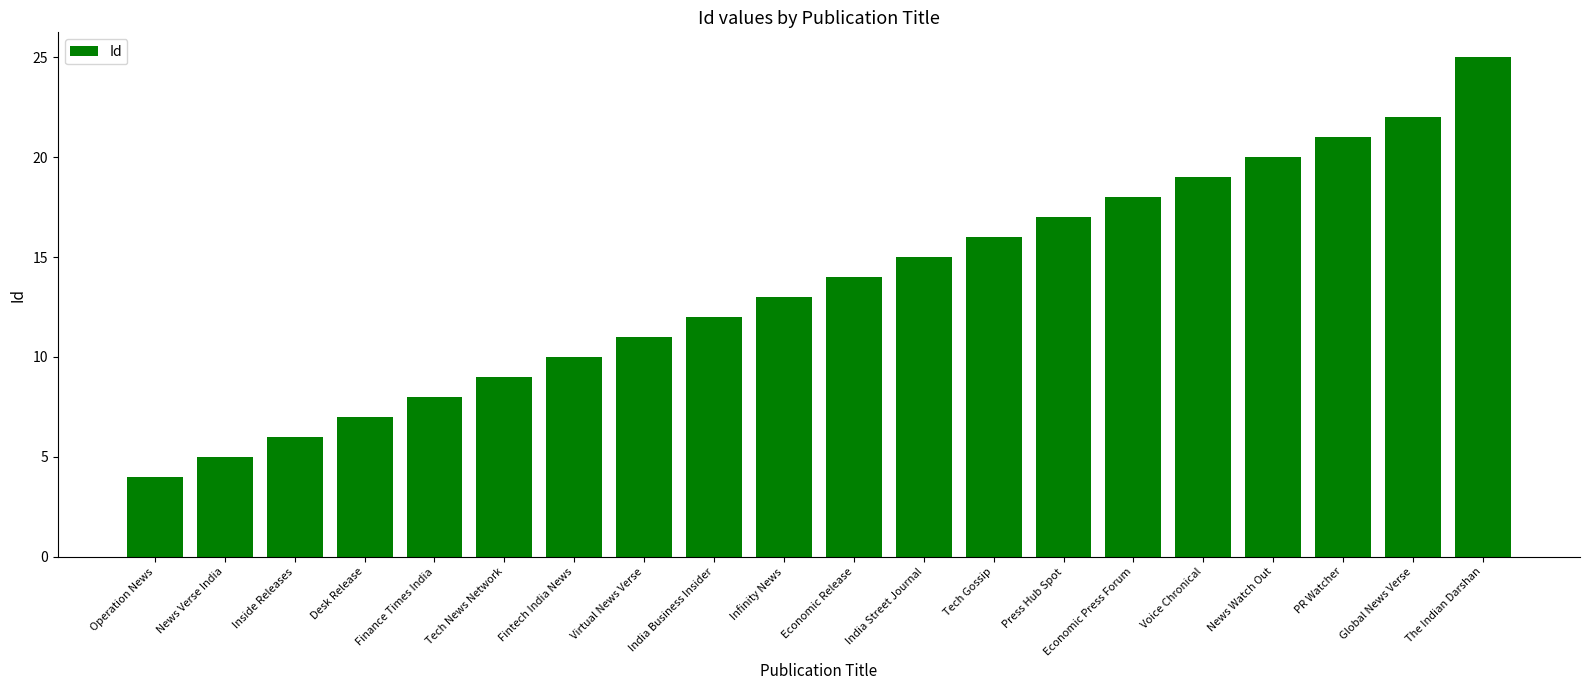

Is it true that the value at Economic Press Forum is 18?

True